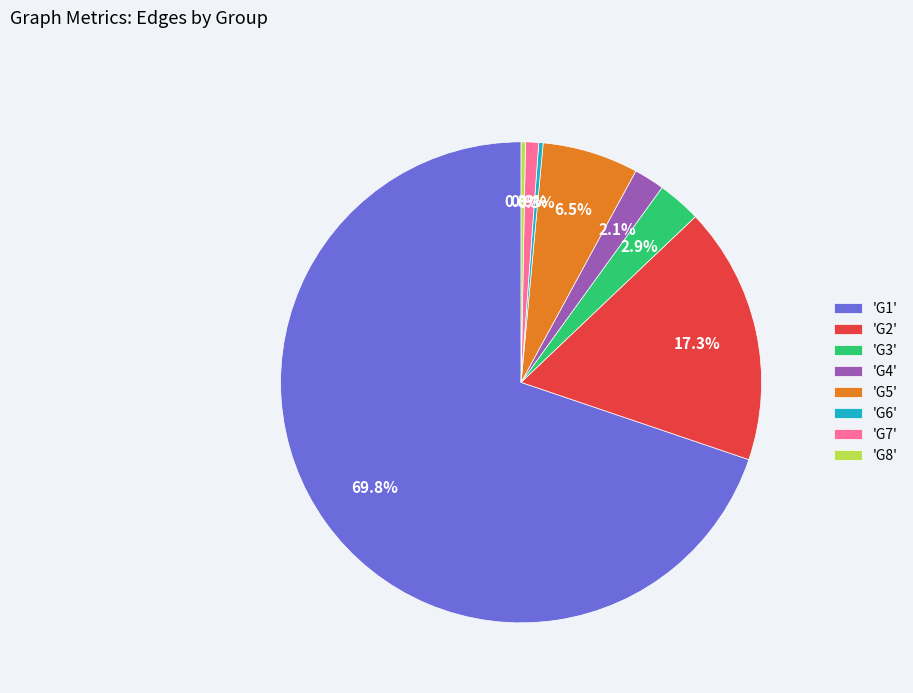

What is the ratio of the value at 'G2' to the value at 'G8'?

59.0